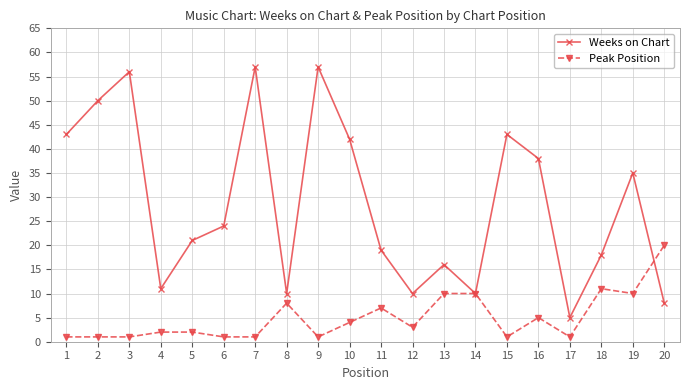

List the series in order of their peak value, highest first.

Weeks on Chart, Peak Position